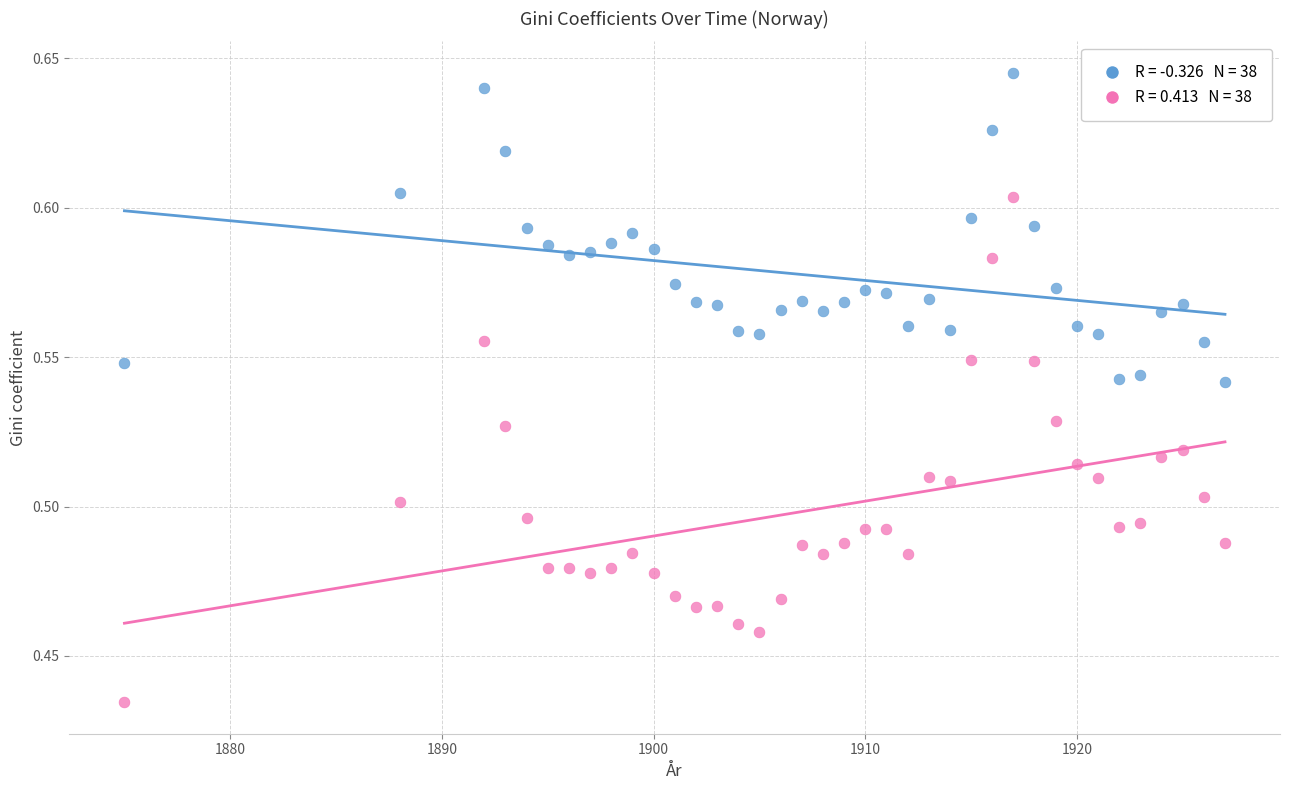

Across all data points, what is the range of X values (max minus min)?

52.0